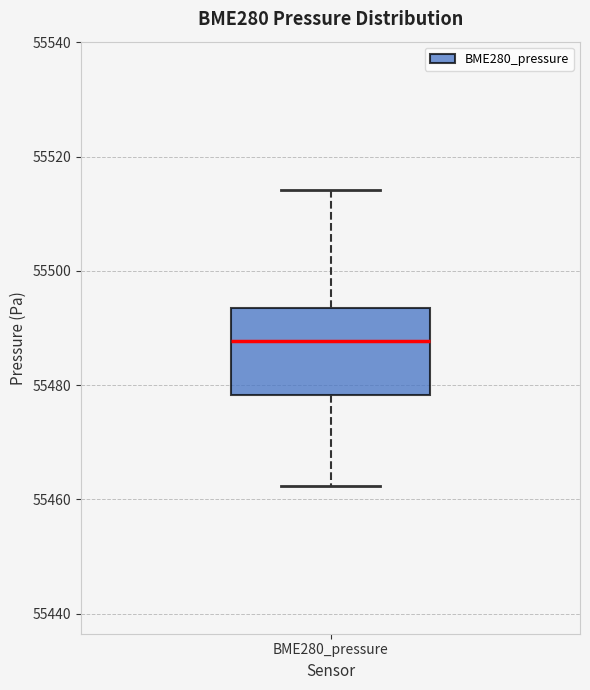

Transcribe this box plot: give where the median line is, the range the box spans, and where the two whiskers end, as read against the y-axis. The values are not printed on the chart, so give them approximately, as read against the axis.

median 55488, box 55478 to 55494, whiskers 55462 to 55514